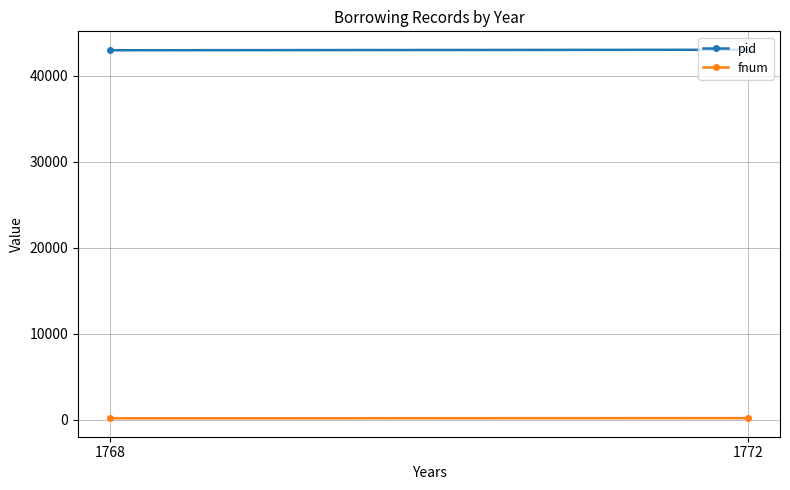

Reading left to right, transcribe all the data shown in this chart.

pid: 1768=42938	1772=42995
fnum: 1768=182	1772=201